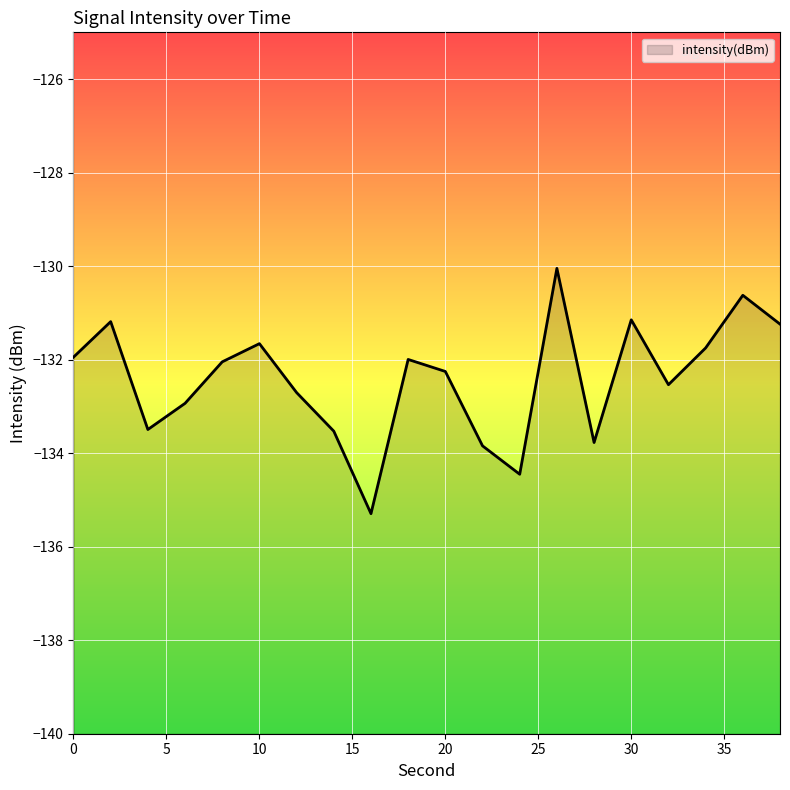

How many data points does each series have?

20